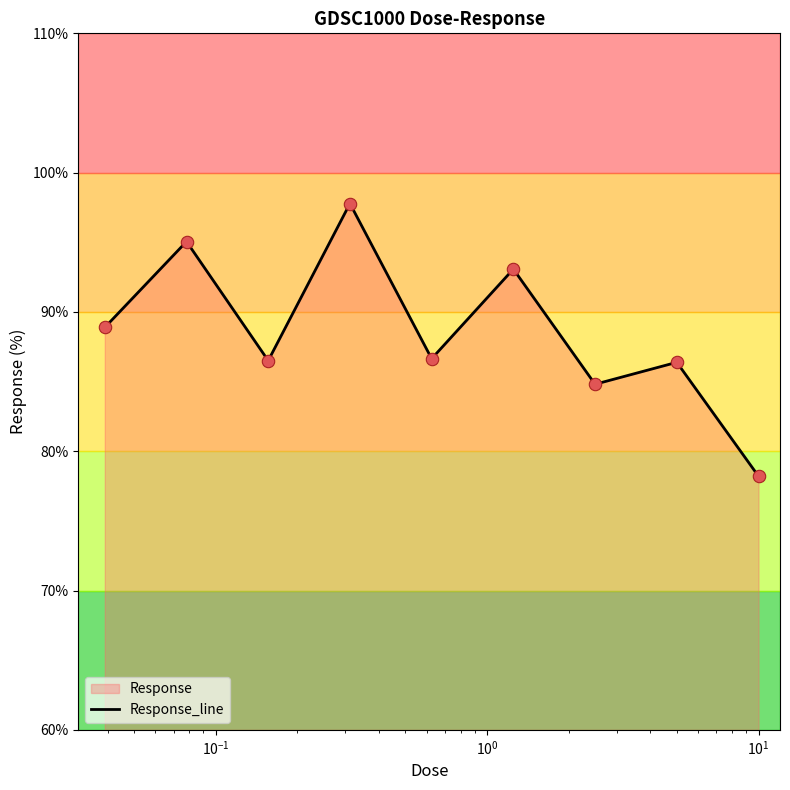

What is the greatest value displayed?

97.8